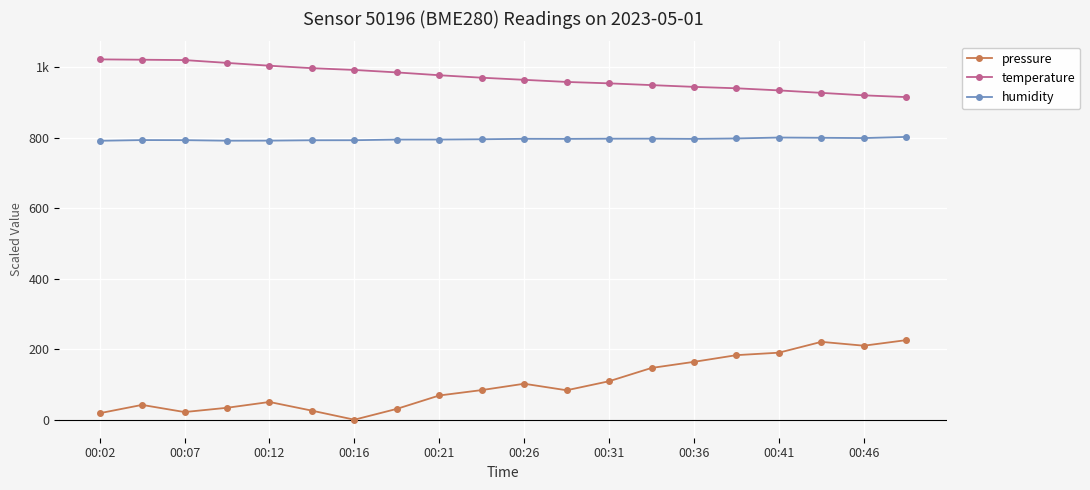

What is the value of the humidity point at the 15th from the left?

796.5